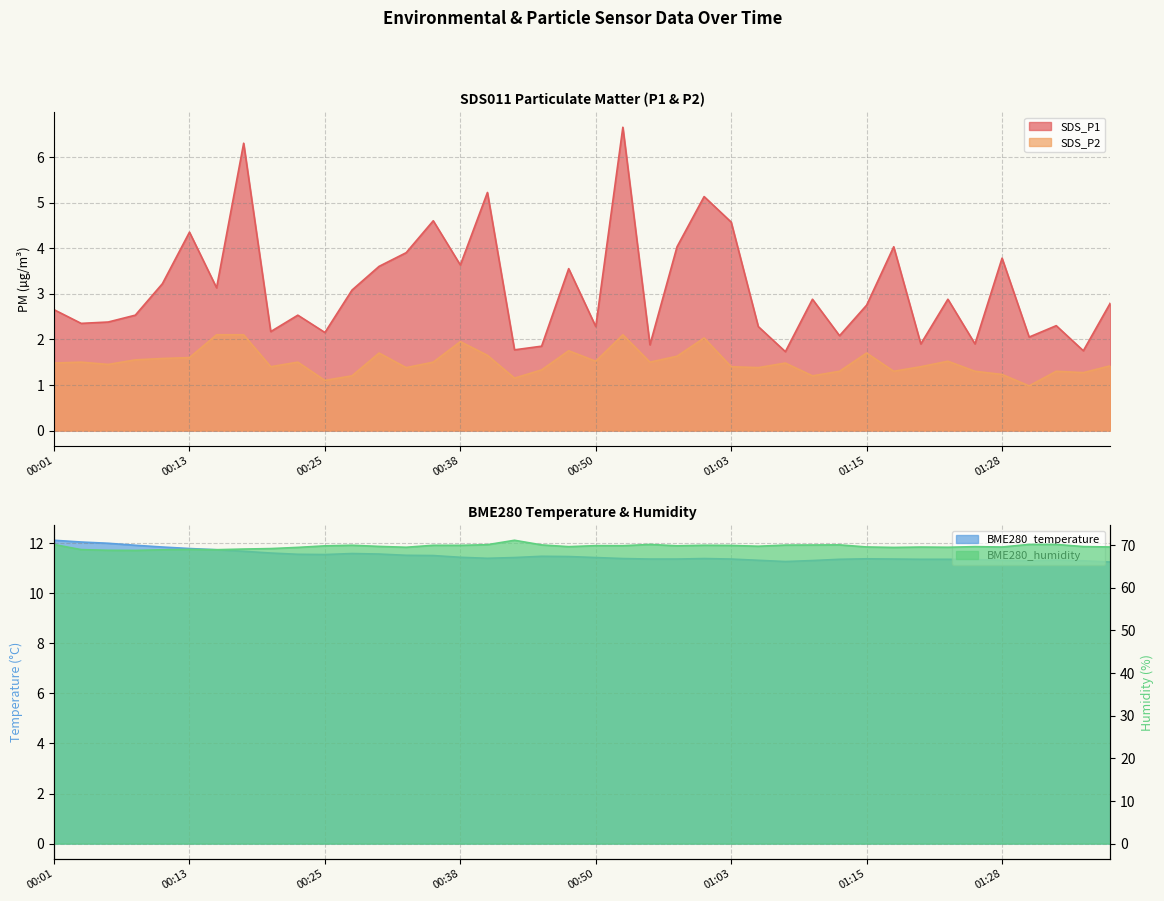

What is the sum of the BME280_humidity values at 00:06 and 00:55?

138.9